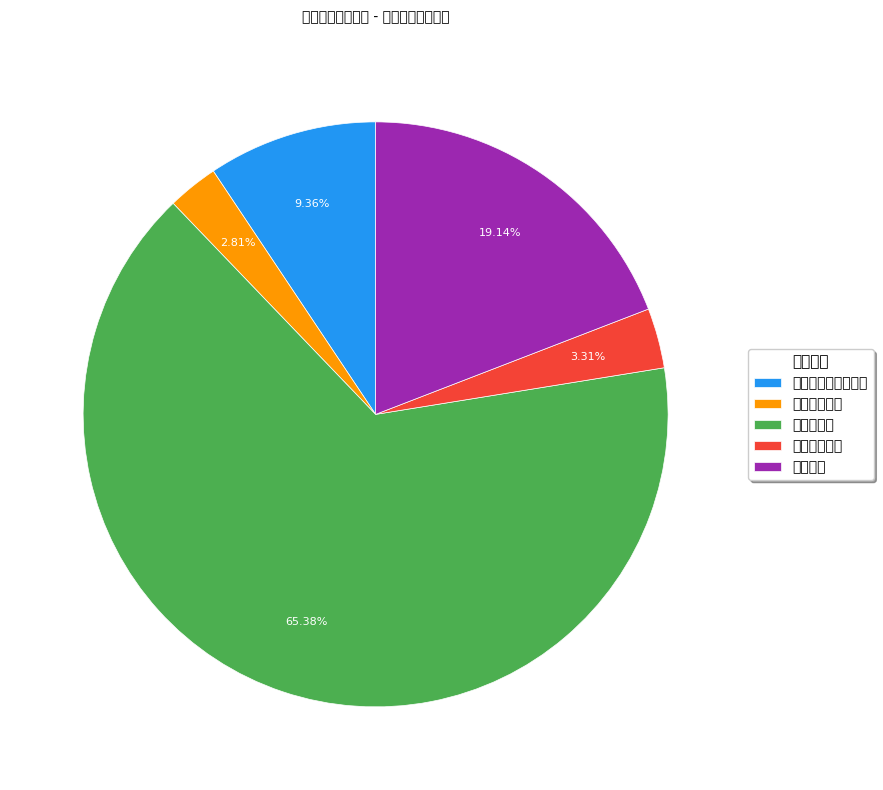

Does 卫生健康支出 represent more than half of the total?

No